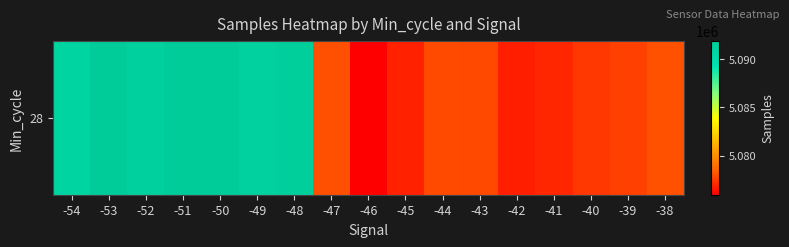

What is the smallest value displayed?

5075976